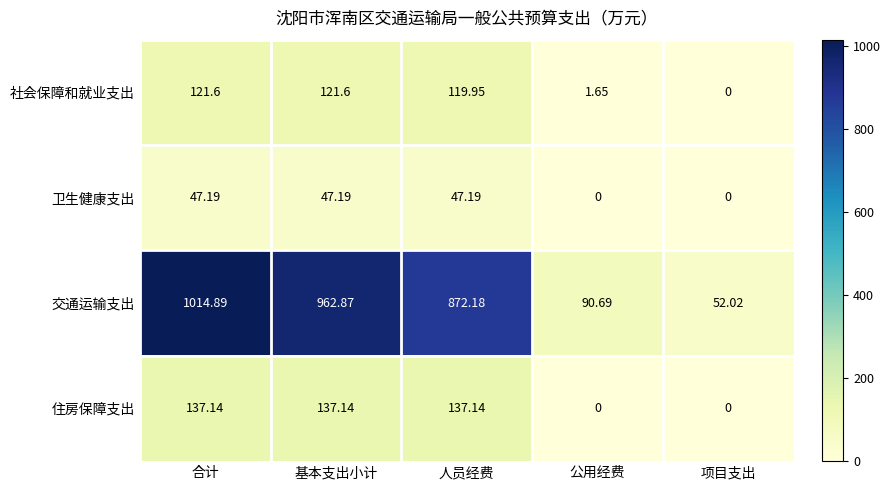

At how many categories does at least one series exceed 726?

3